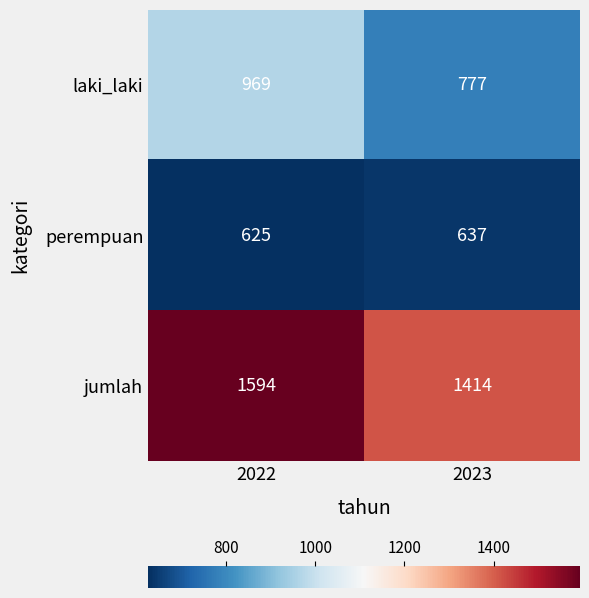

What is the sum of all laki_laki values?

1746